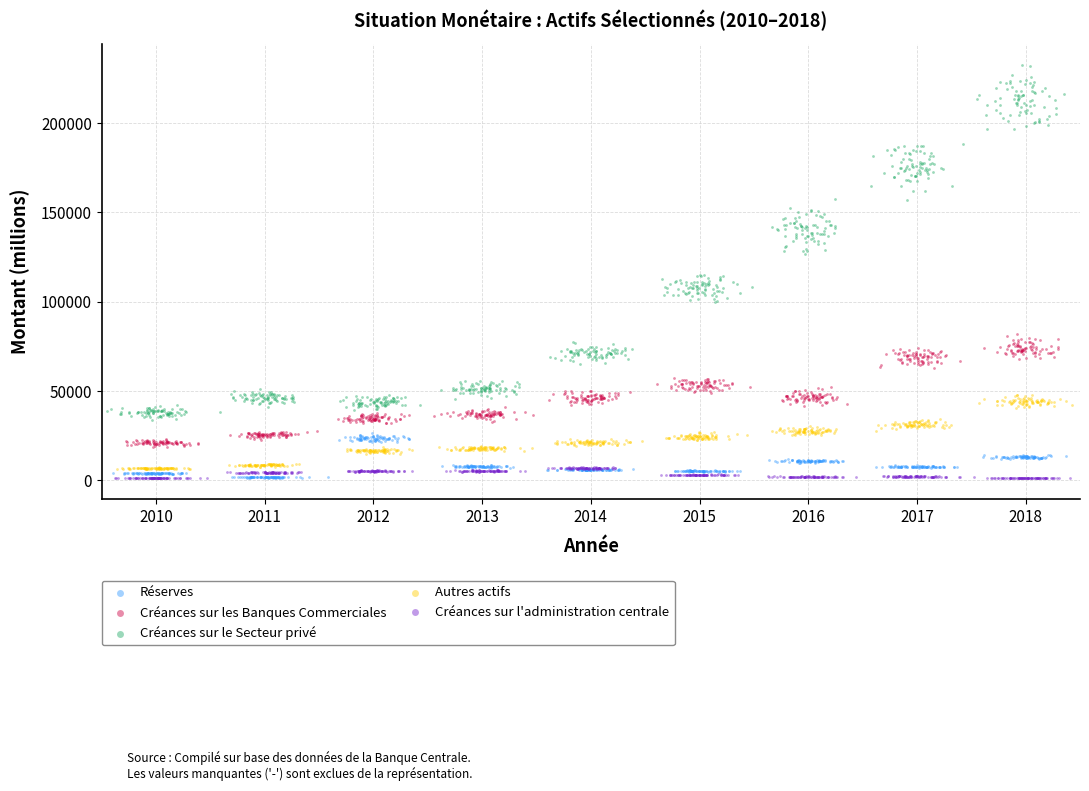

Which series reaches the maximum Y coordinate?

Créances sur le Secteur privé